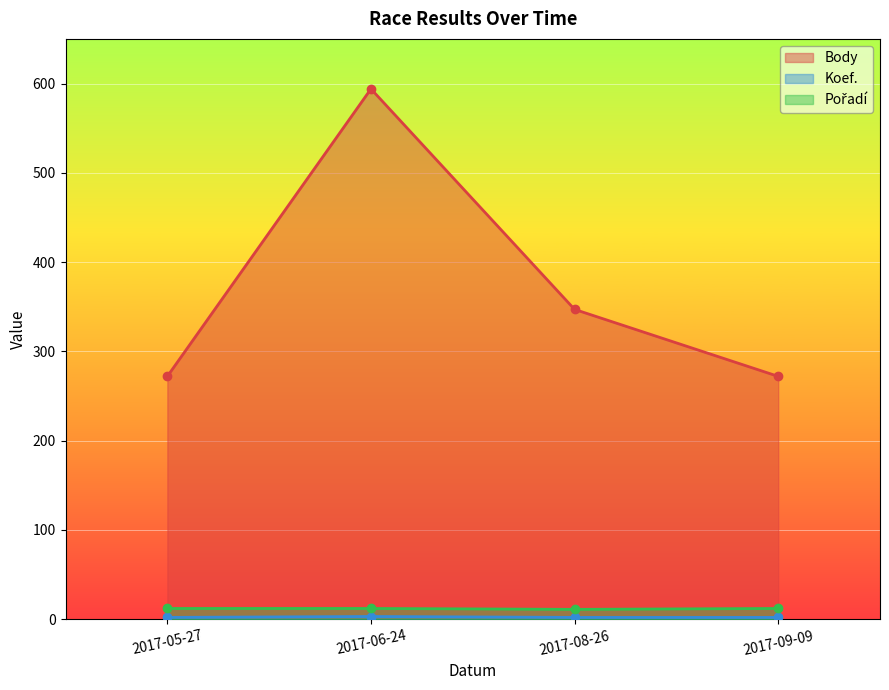

Reading left to right, extract all data points from this chart.

Body: 272	594	347	272
Koef.: 2	3	2	2
Pořadí: 12	12	11	12